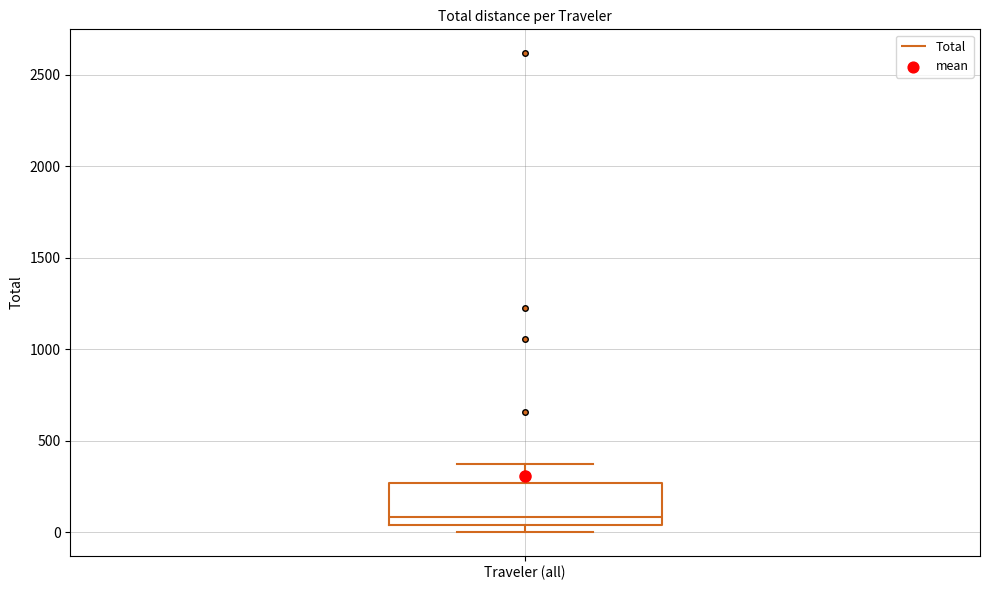

Read this box plot against the y-axis: the position of the median line, the range covered by the box, and the ends of both whiskers. The values are not printed on the chart, so give them approximately, as read against the axis.

median 100, box 50 to 250, whiskers 0 to 350